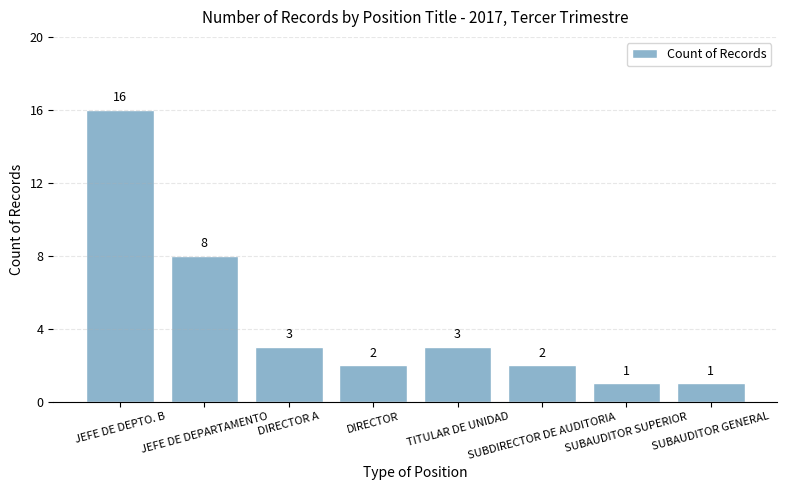

What is the sum of all values?

36